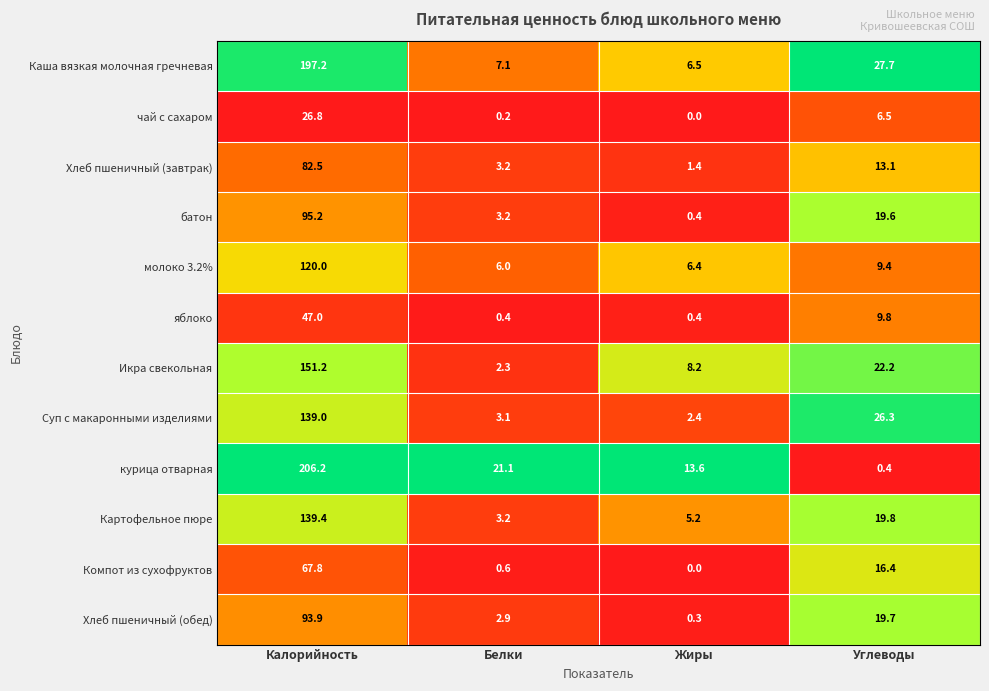

What is the sum of all Суп с макаронными изделиями values?

170.8